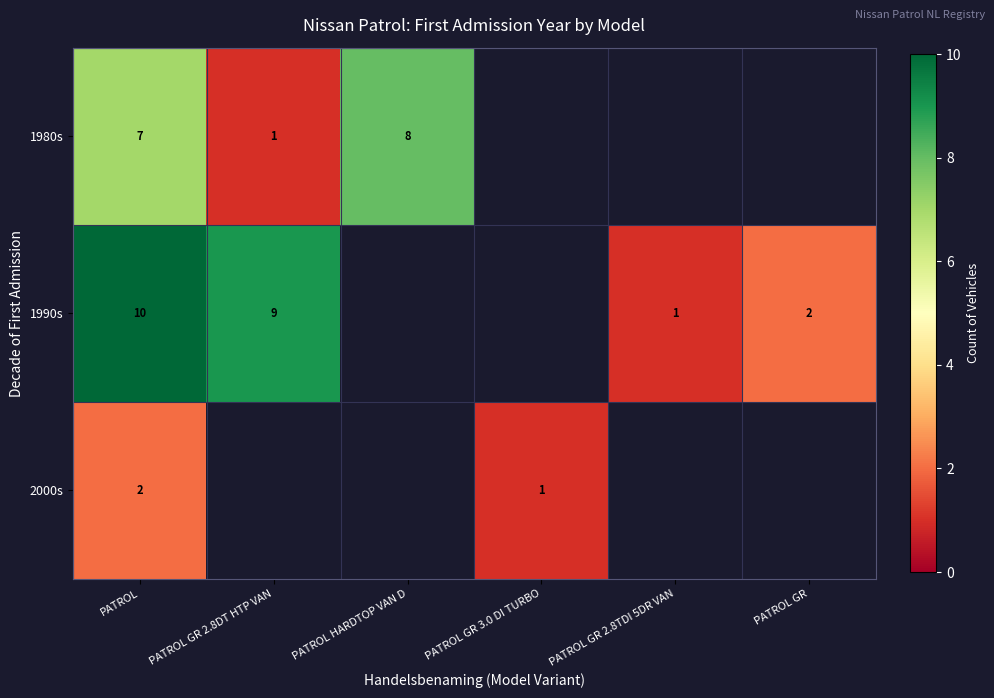

At PATROL, list the series in order from largest to smallest.

1990s, 1980s, 2000s